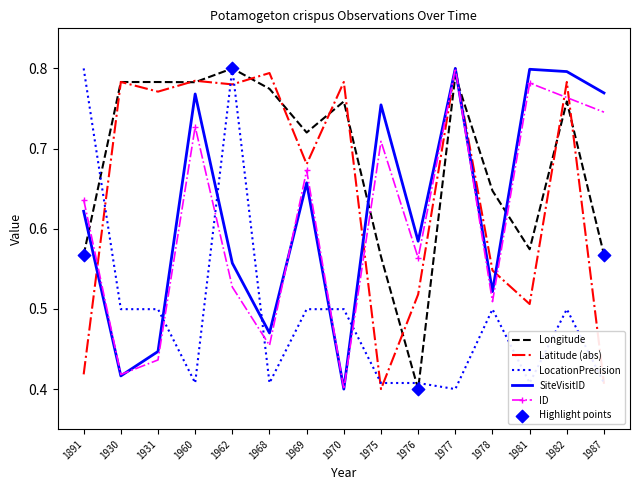

Which series has the largest total across all categories?

Longitude